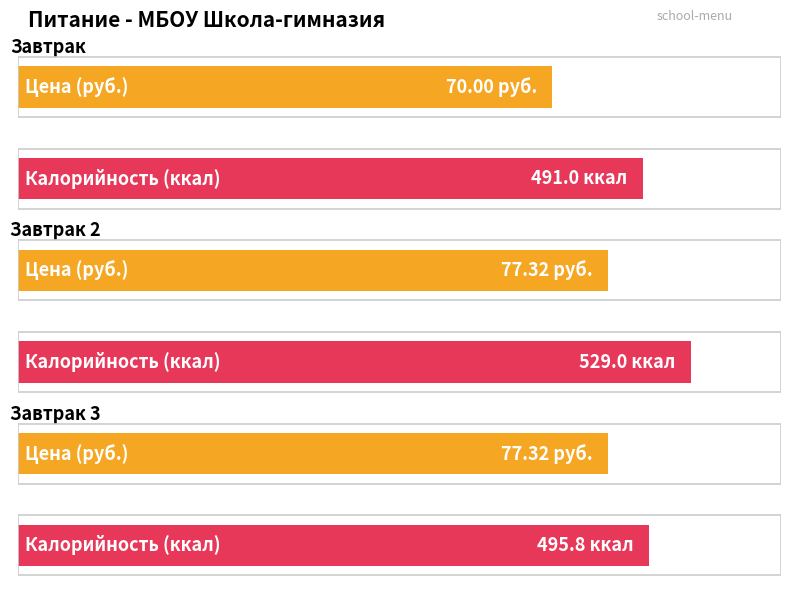

Which category has the lowest value across all series?

Завтрак